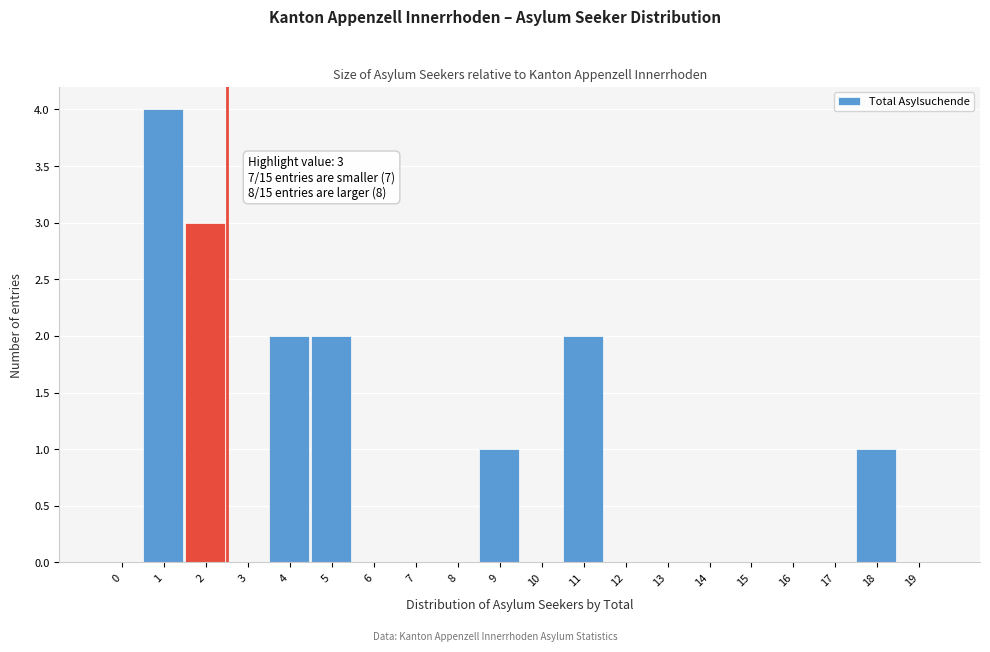

Reading left to right, extract all data points from this chart.

0=0	1=4	2=3	3=0	4=2	5=2	6=0	7=0	8=0	9=1	10=0	11=2	12=0	13=0	14=0	15=0	16=0	17=0	18=1	19=0